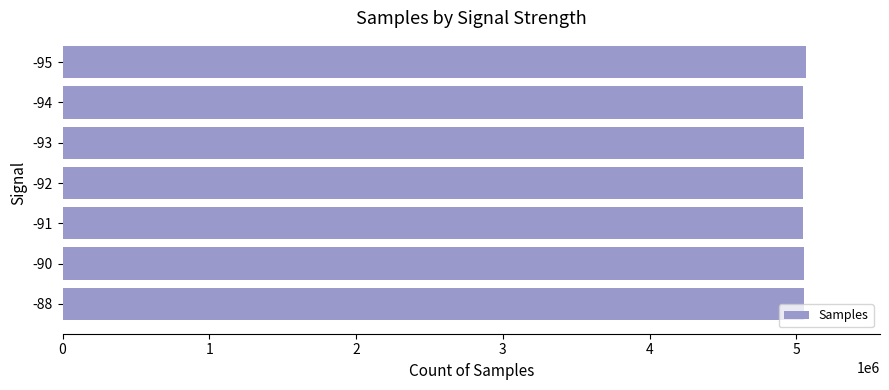

The value at -94 is 5047149.2. True or false?

True